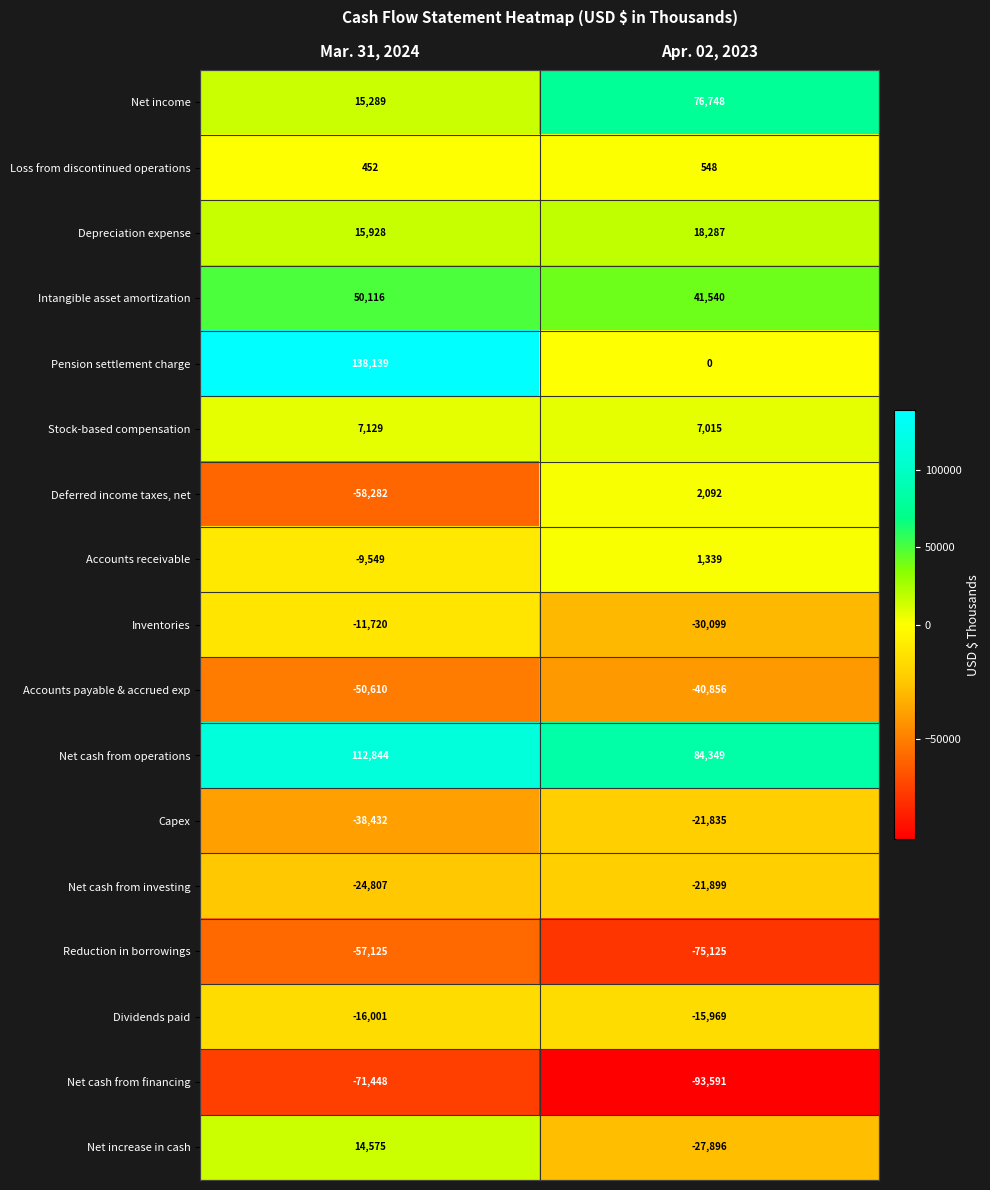

Which series has the largest total across all categories?

Net cash from operations